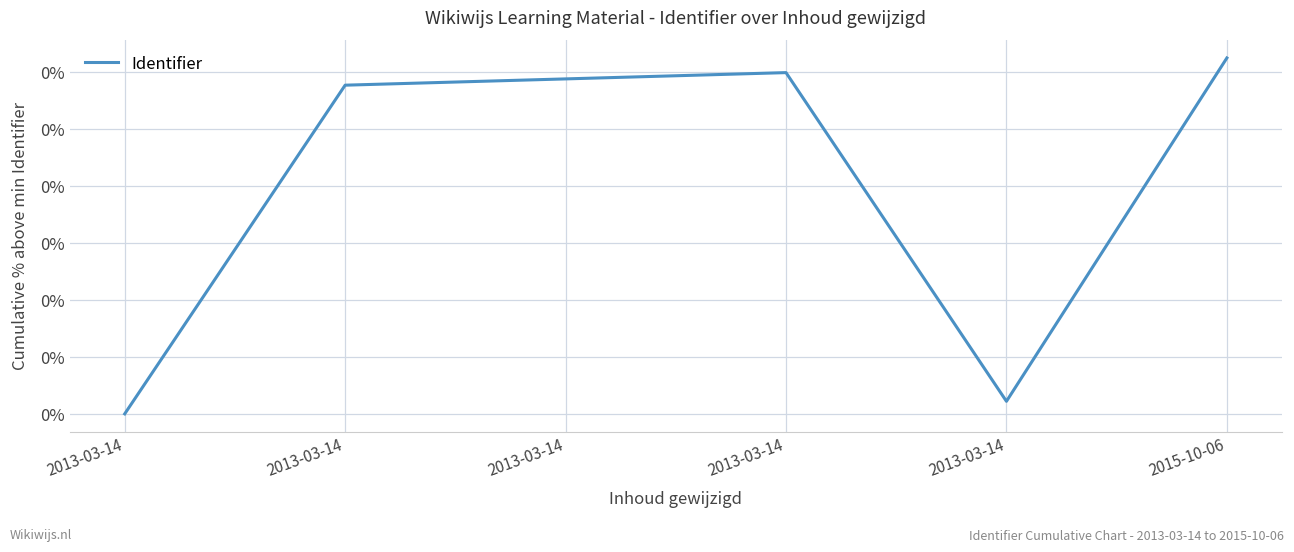

Where is the first local maximum?

2013-03-14